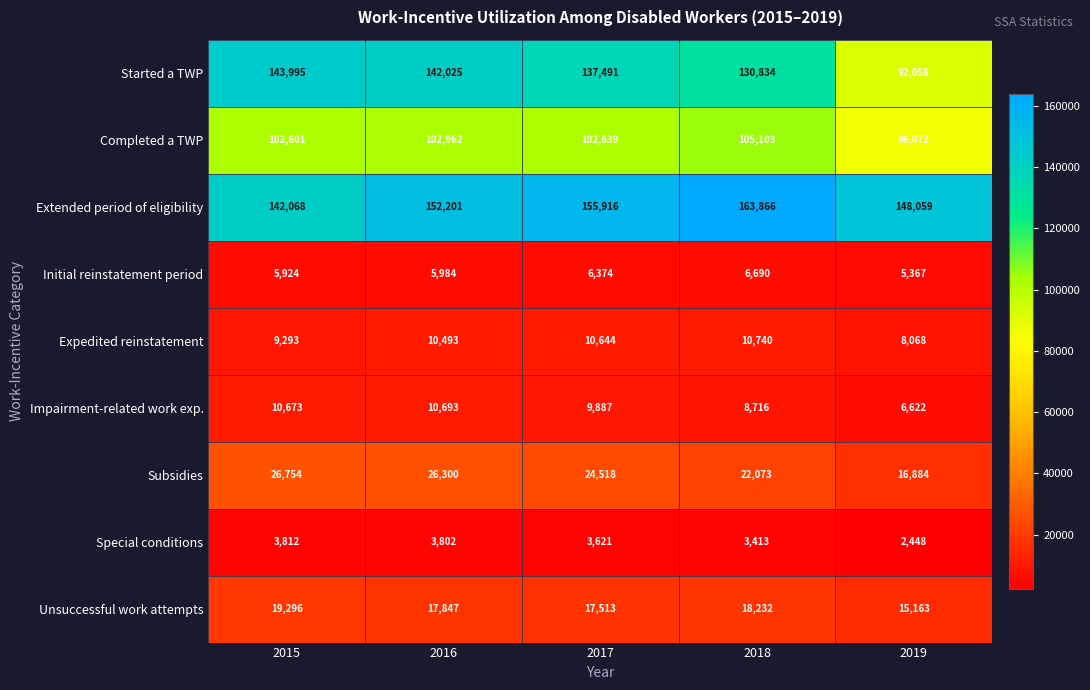

What is the highest value of the Completed a TWP series?

105103